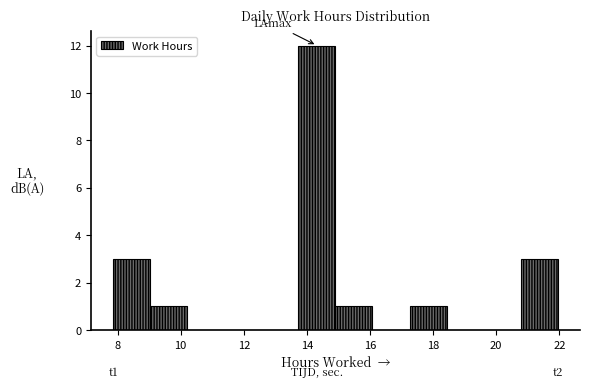

Over which range of the x-axis is the bar tallest?

13.8 to 15.0